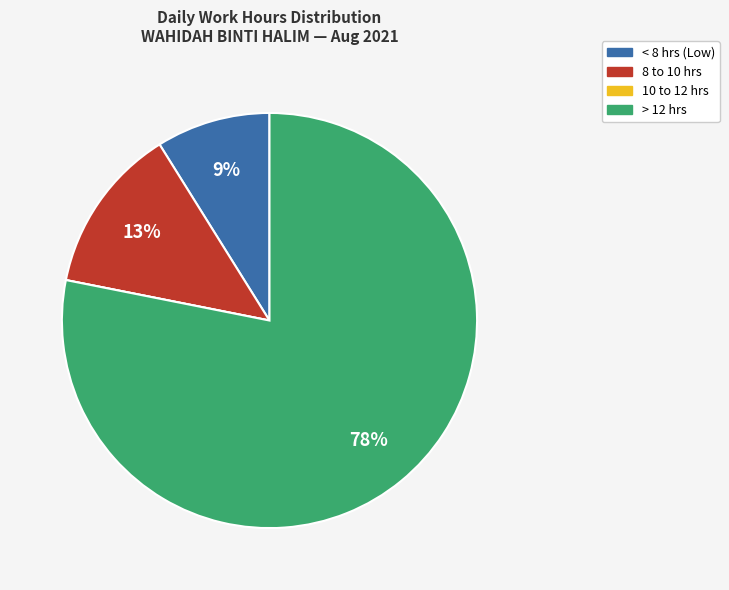

To the nearest percent, what is the average slice percentage?

25%